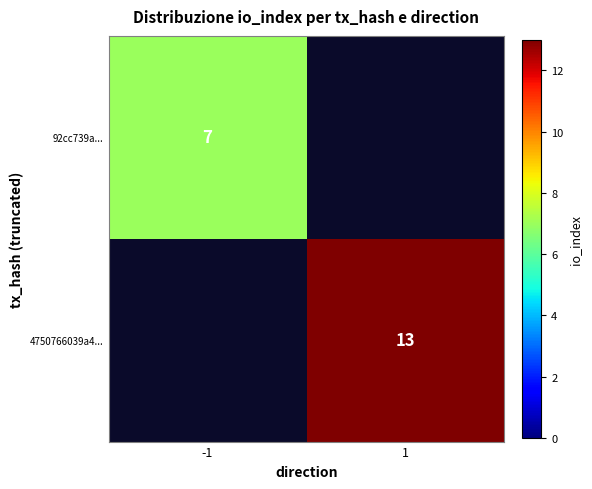

The 92cc739a... series shows 7 at -1. True or false?

True